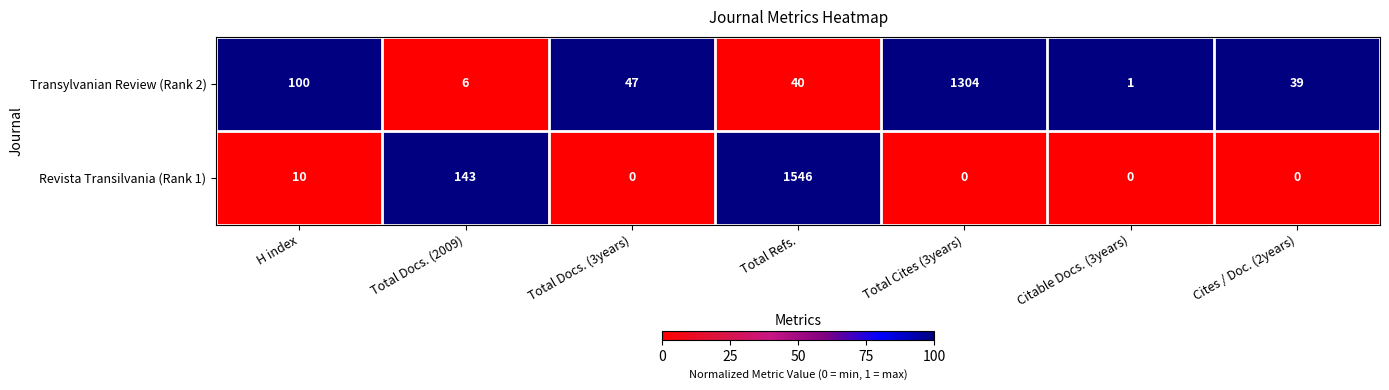

The value of Transylvanian Review (Rank 2) at Total Docs. (2009) is 3. True or false?

False